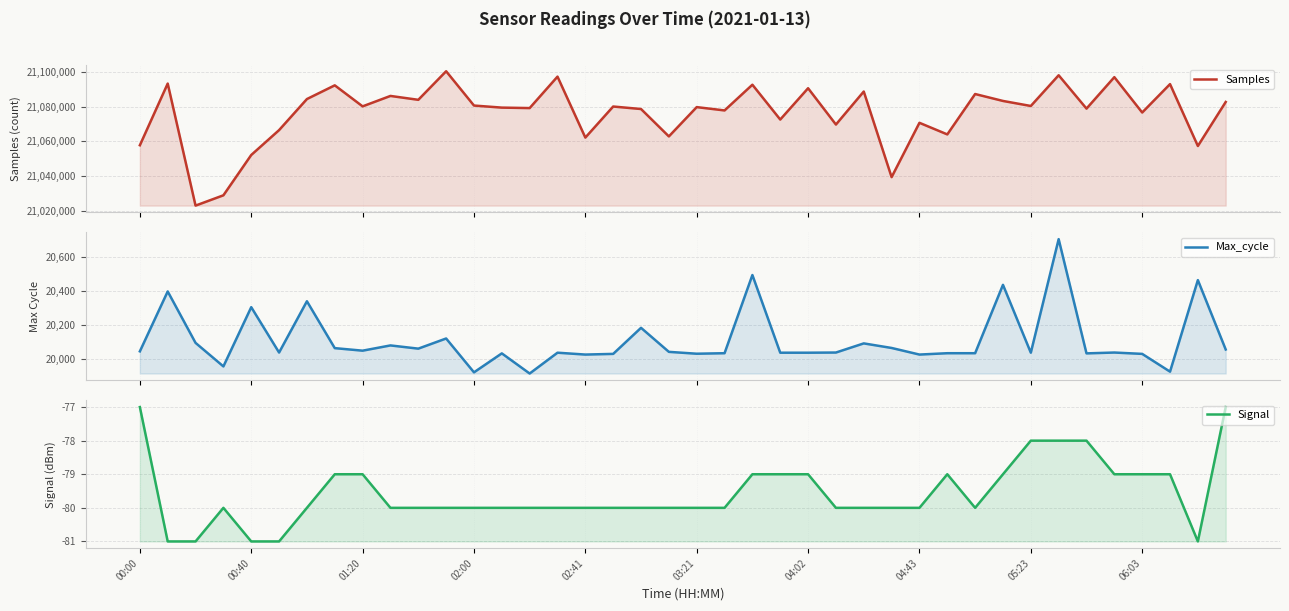

Between 02:41 and 31, which series saw the biggest shift?

Samples